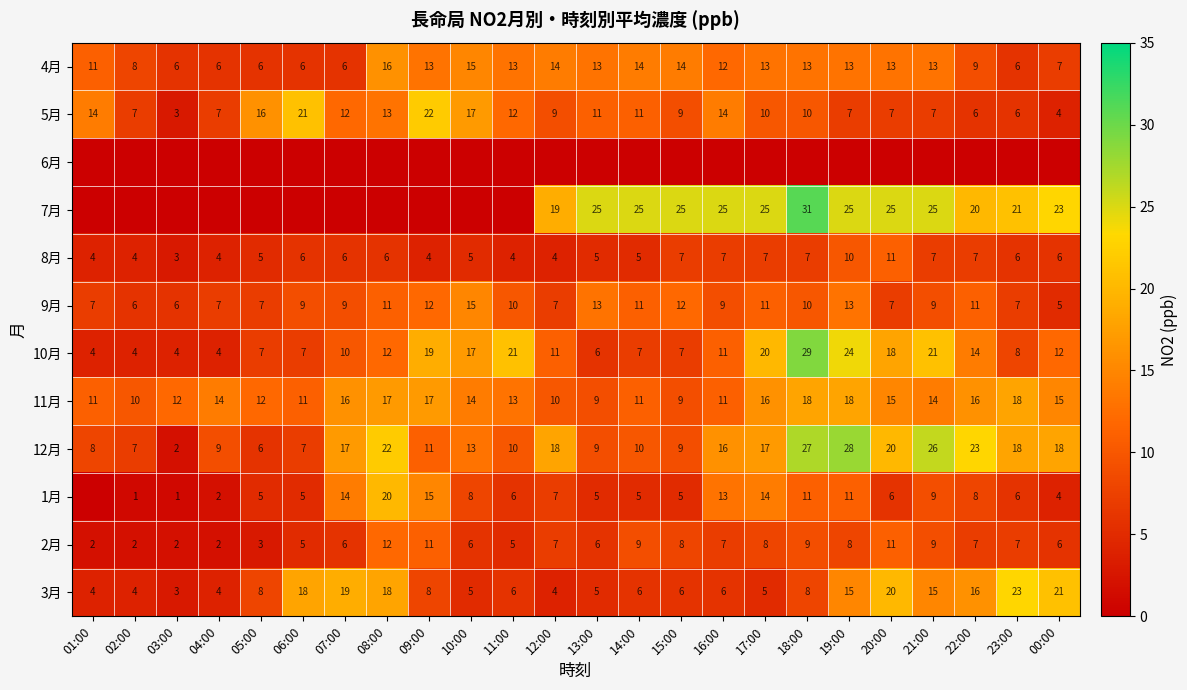

True or false: 5月 has a value of 22 at 09:00.

True